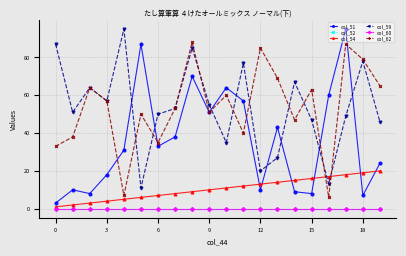

Does the chart have visible grid lines?

Yes